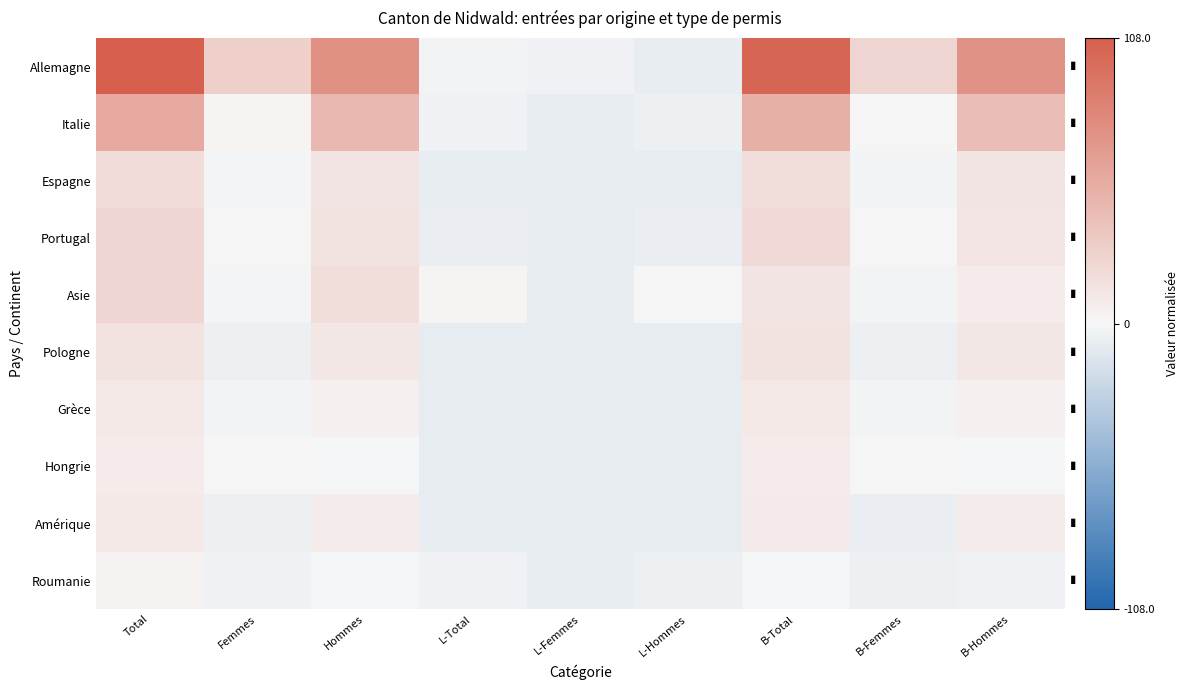

What is the difference between the highest and lowest values at L-Hommes?

9